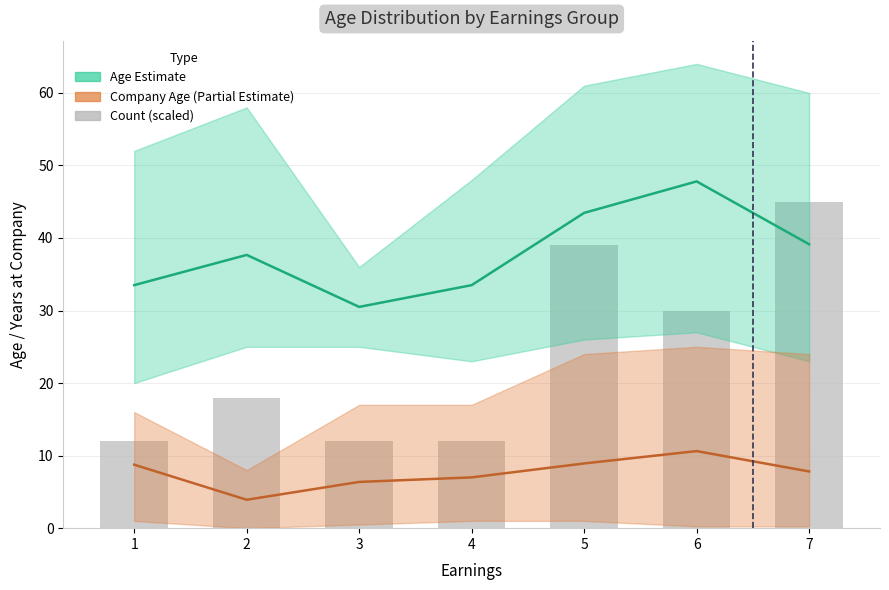

Rank the categories by value from highest to lowest.

7, 5, 6, 2, 1, 3, 4